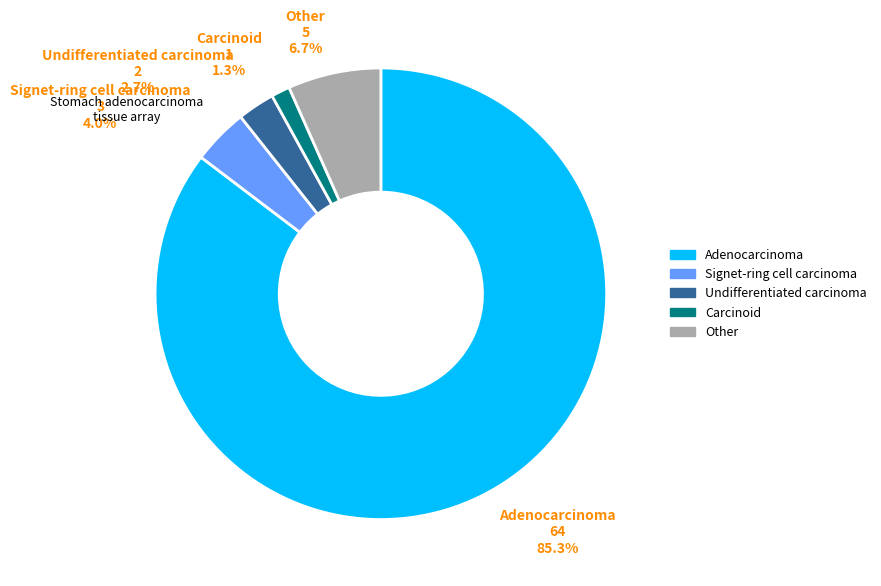

Which category has the biggest portion of the pie?

Adenocarcinoma